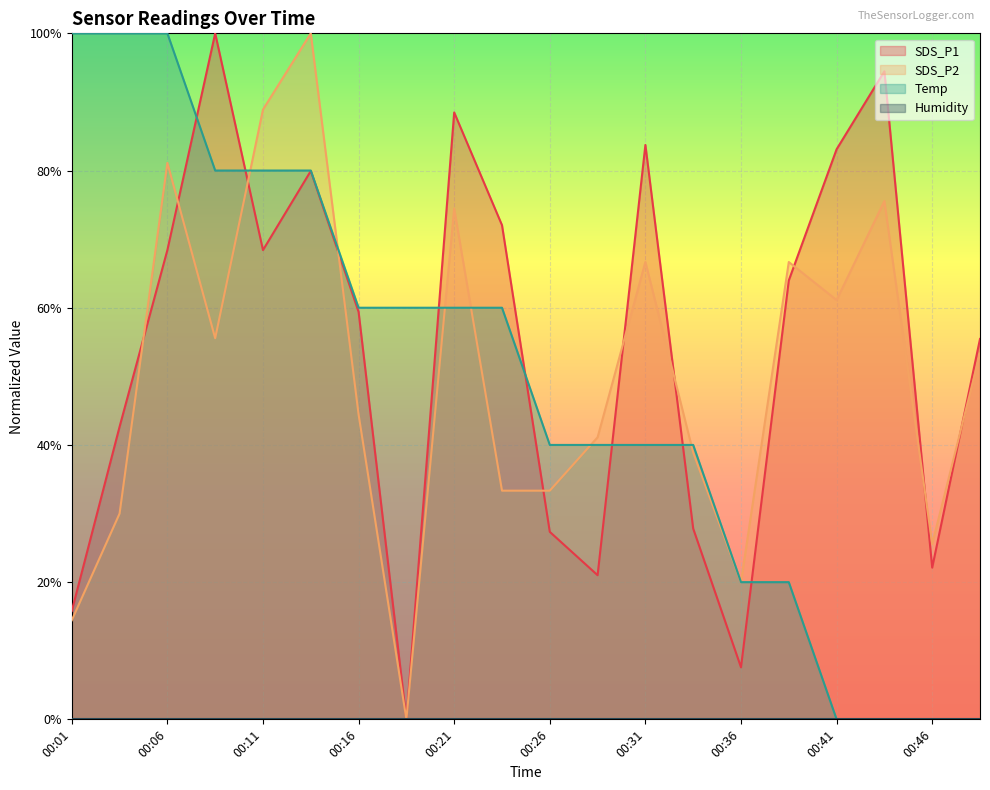

How many intersections are there between SDS_P1 and SDS_P2?

10